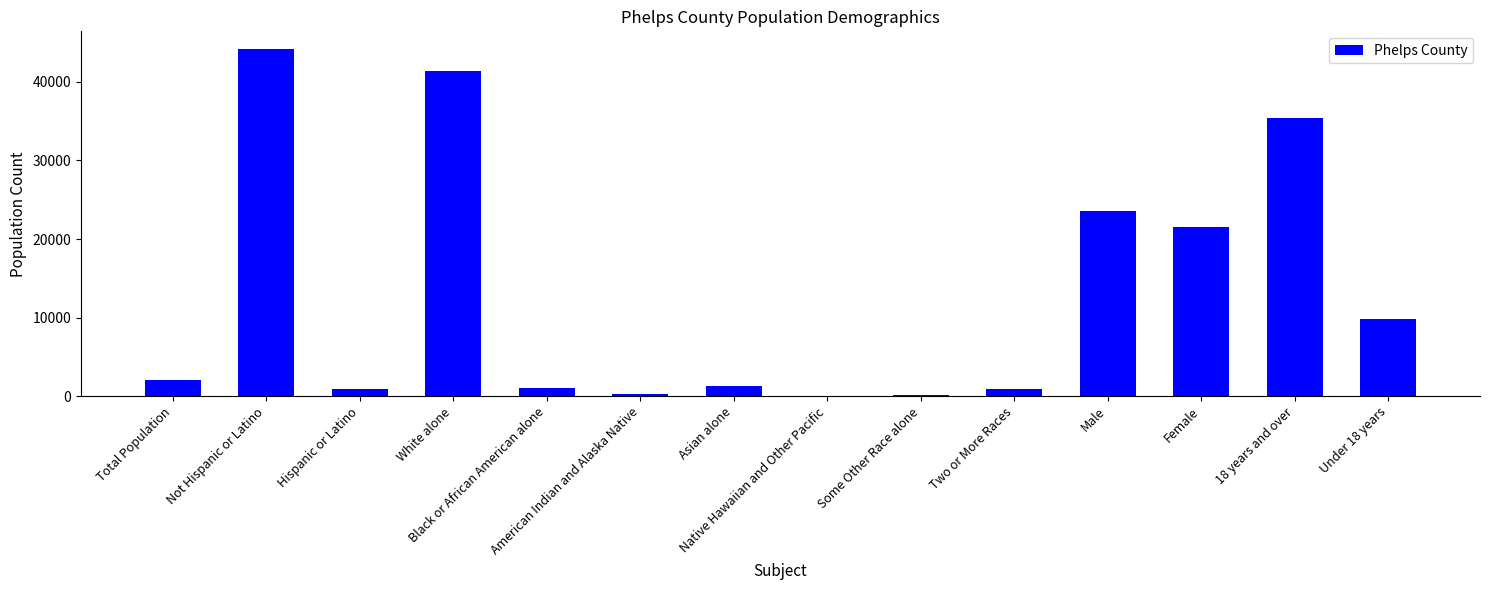

What is the maximum value shown in the chart?

44233